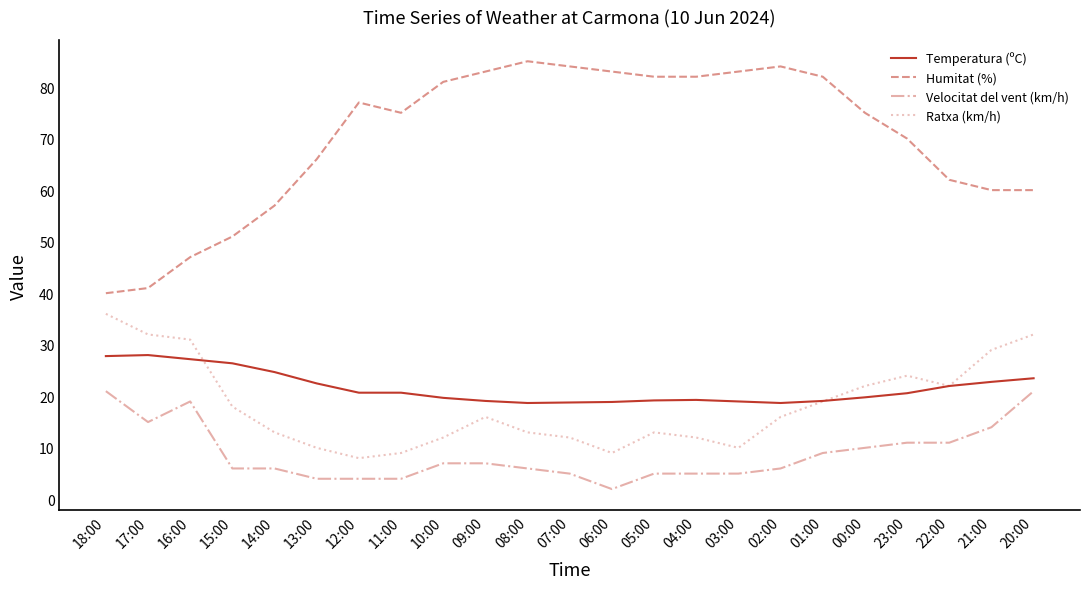

True or false: Humitat (%) and Temperatura (ºC) intersect in this chart.

False